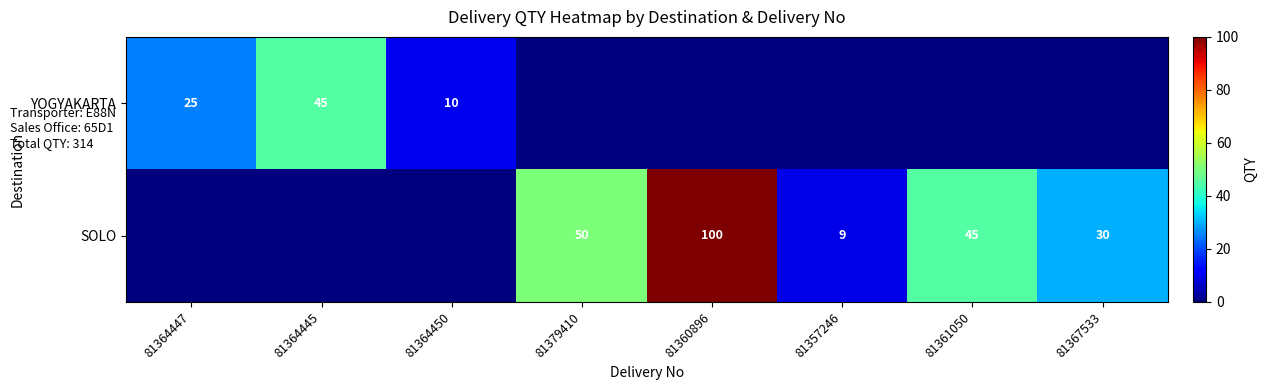

True or false: YOGYAKARTA has a value of 45 at 81364445.

True